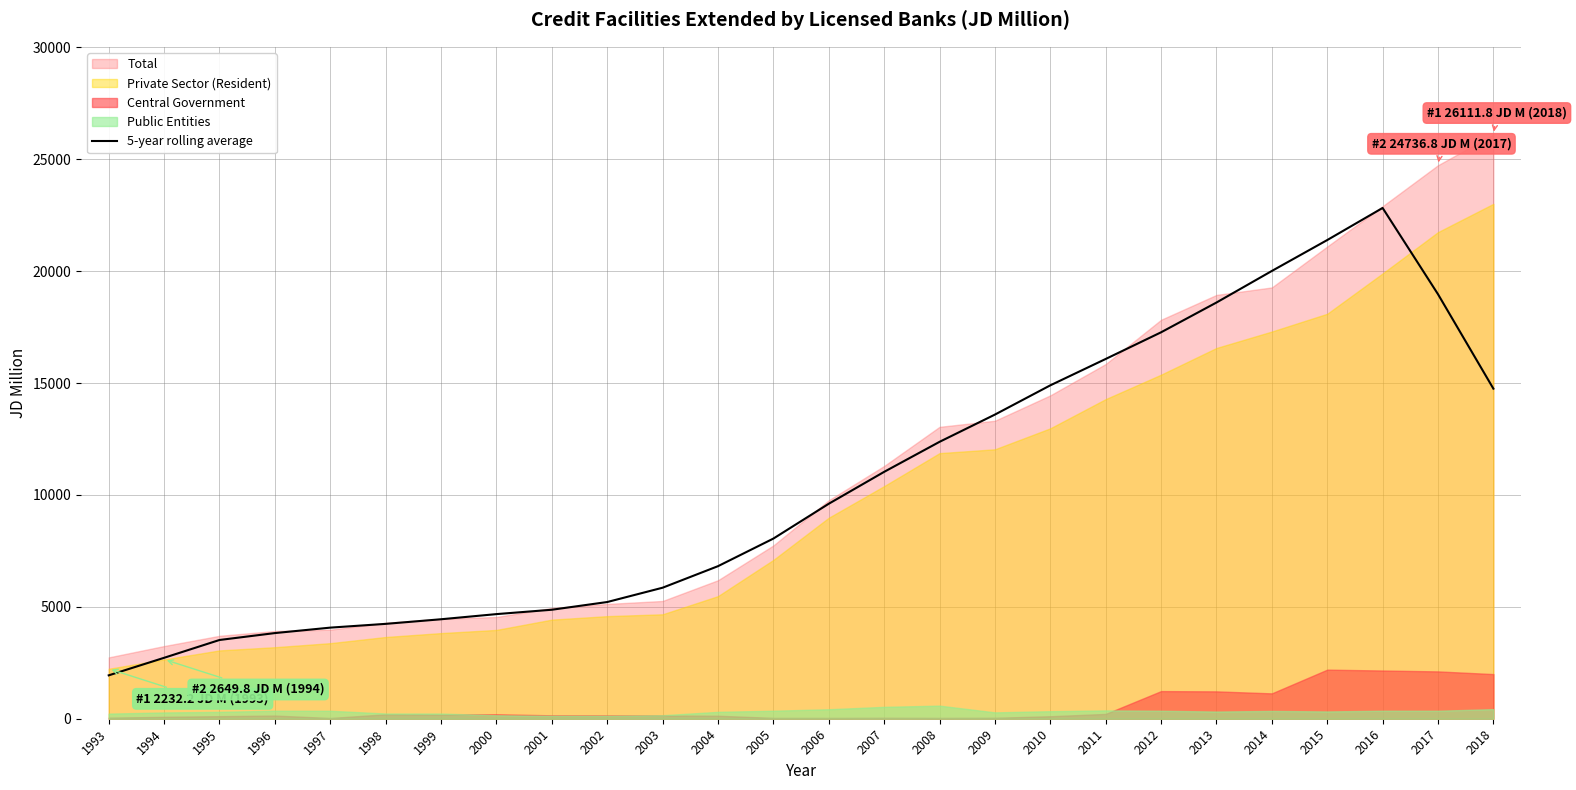

True or false: 5-year rolling average has a value of 23764.6 at 2009.

False